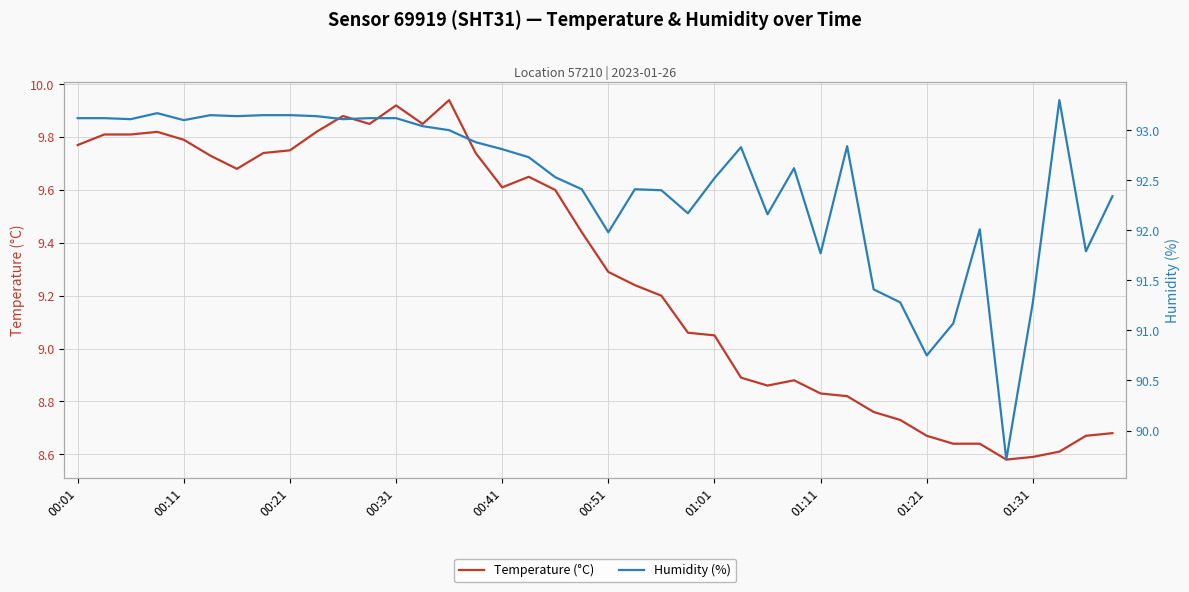

Where does the Temperature (°C) series first go above 9?

00:01